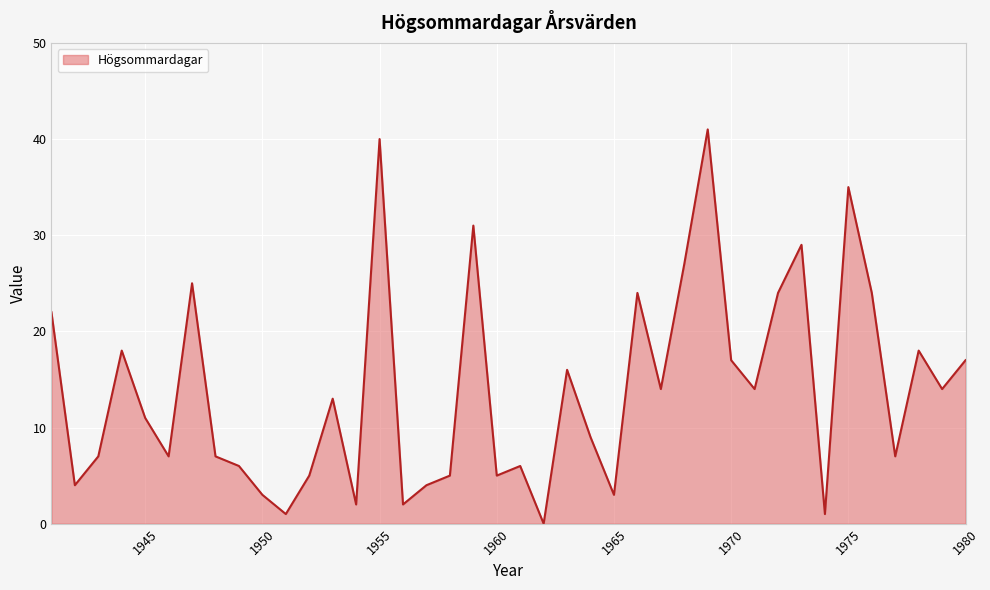

The chart shows a value of 3 at 1965. True or false?

True